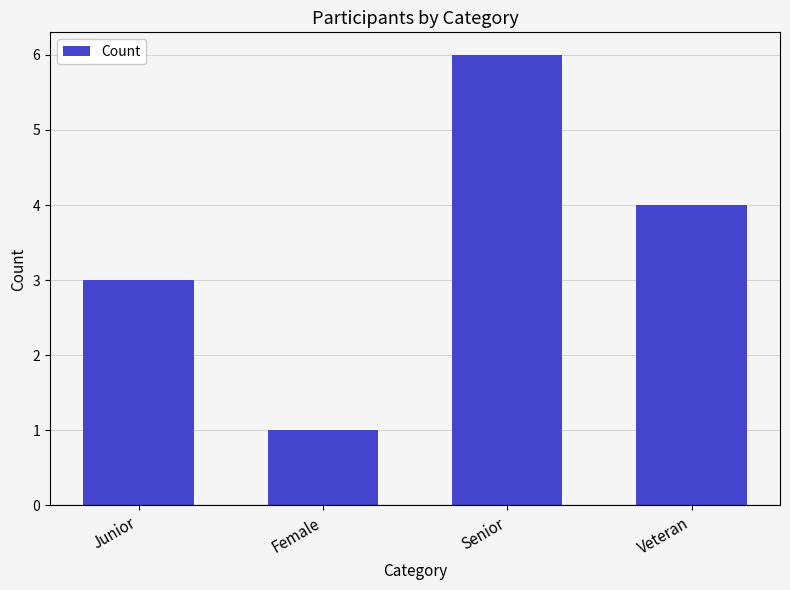

Reading left to right, what are all the values shown in this chart?

3	1	6	4